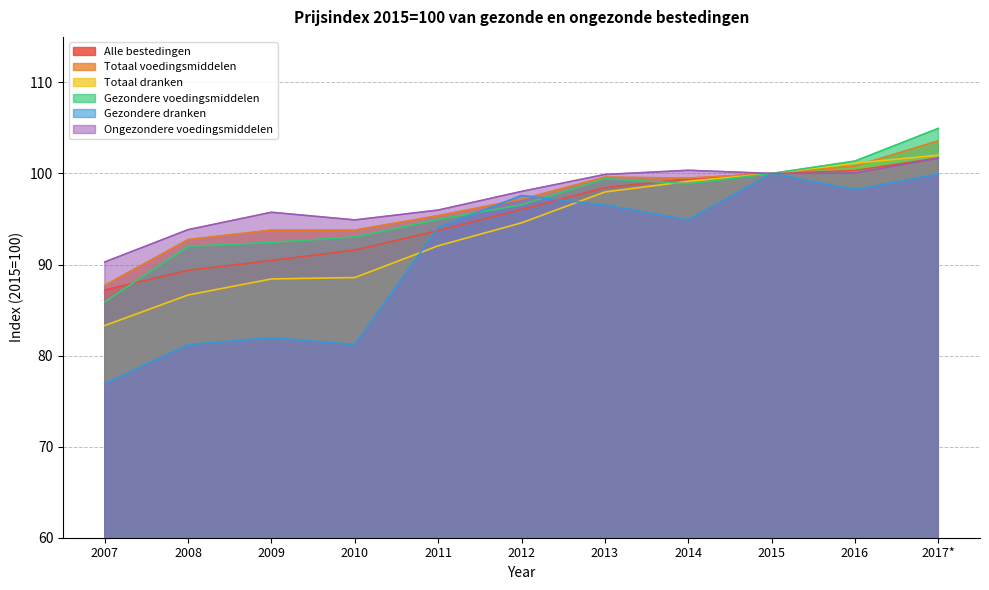

How many lines are shown in the chart?

6